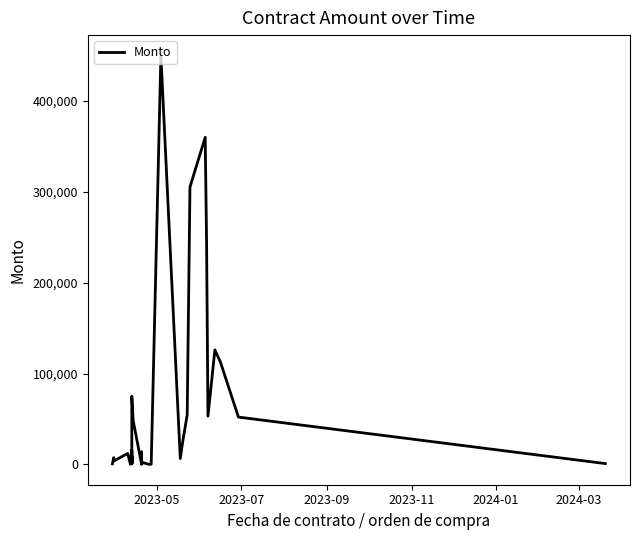

How many lines are shown in the chart?

1